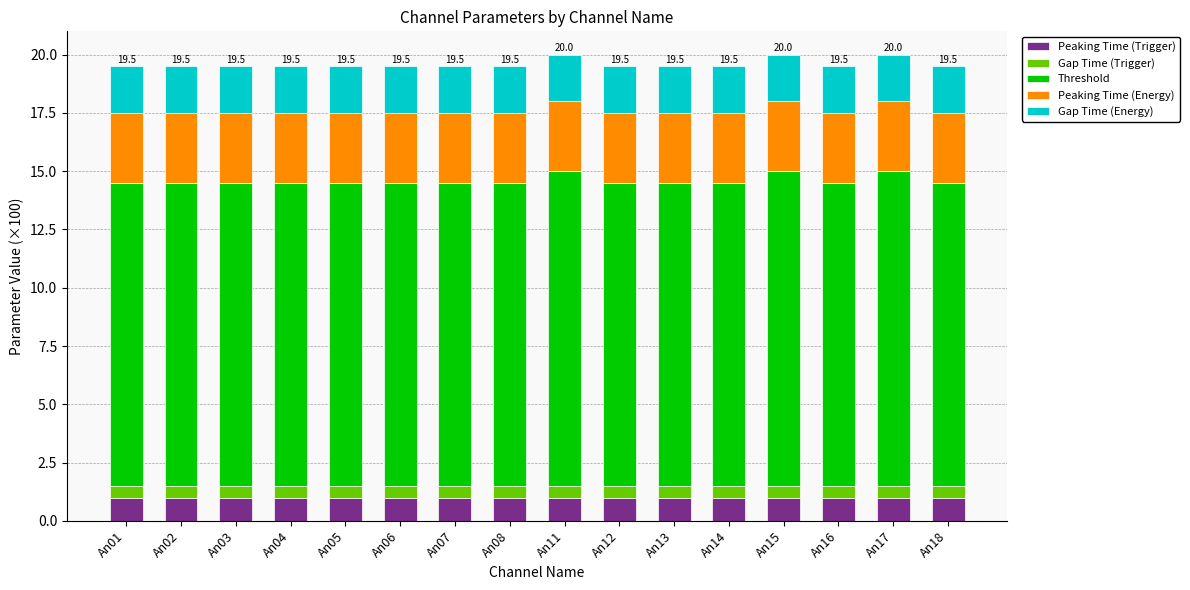

What is the average value of the Peaking Time (Trigger) series?

1.0